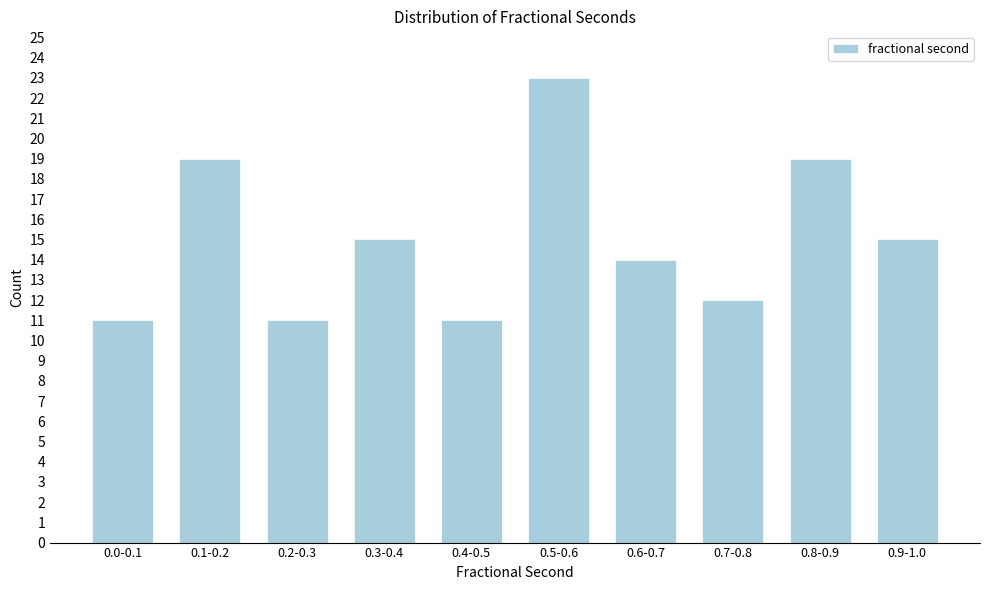

Reading left to right, transcribe all the data shown in this chart.

11	19	11	15	11	23	14	12	19	15